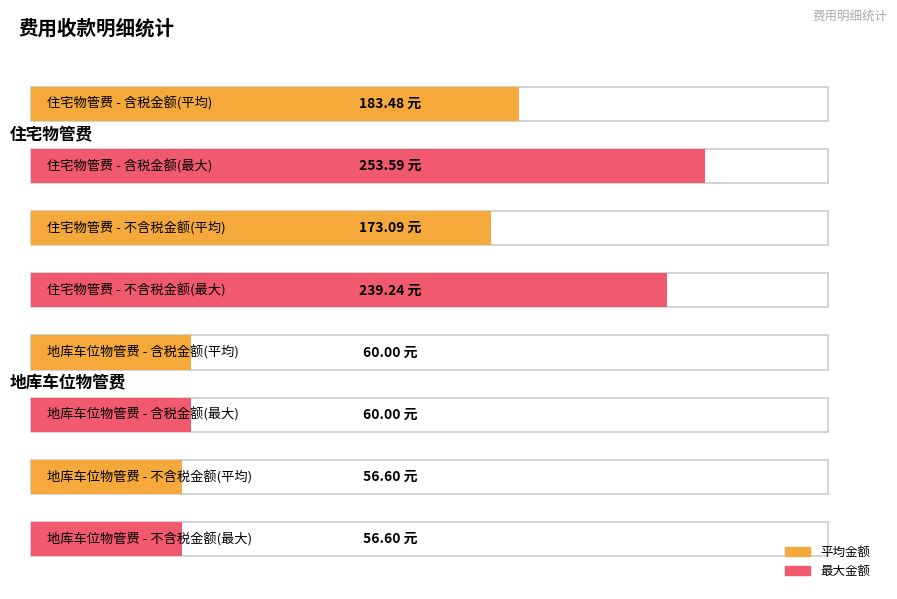

True or false: 含税金额 has a value of 183.5 at 2.

True